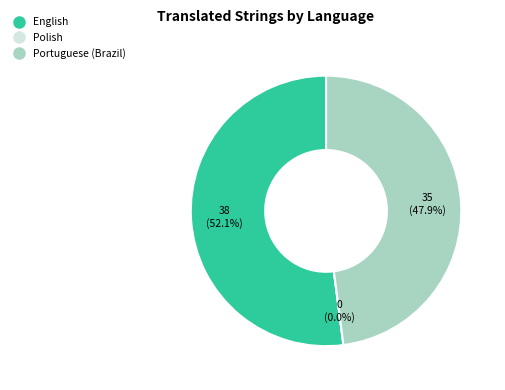

How many segments does this pie chart have?

3